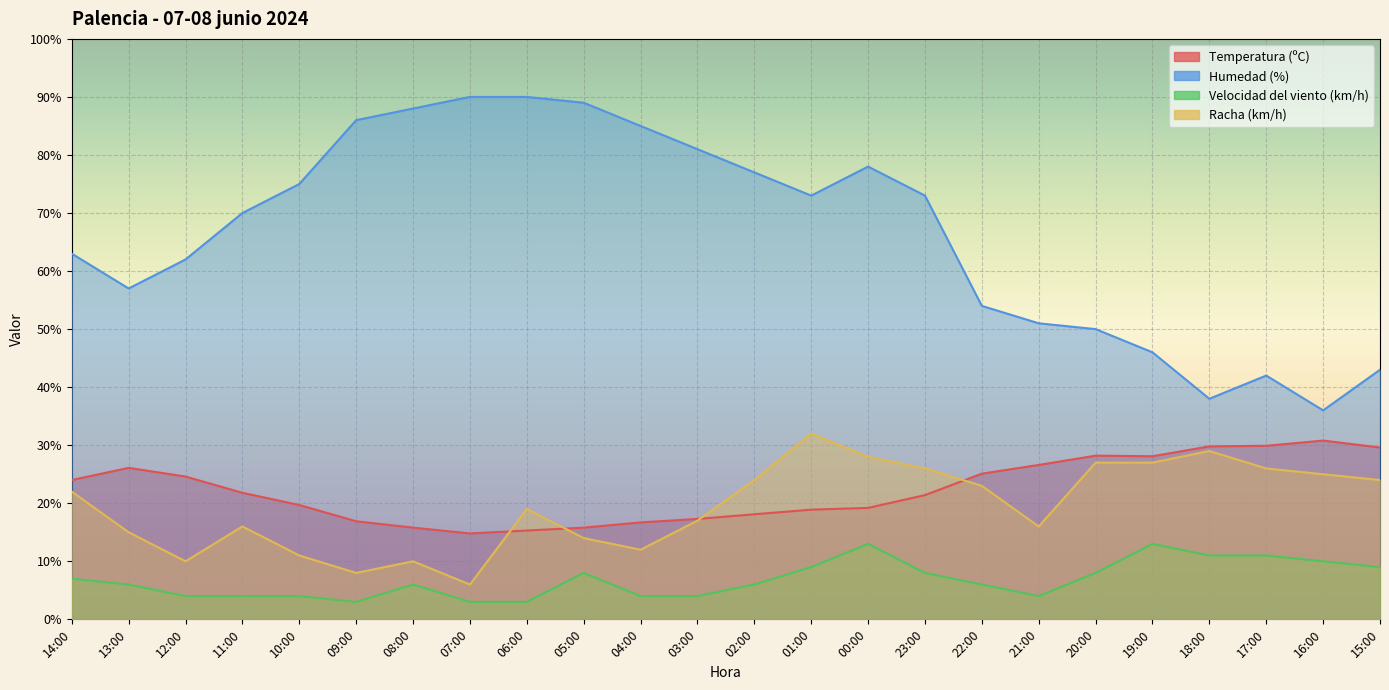

What is the spread (max minus min) of values at 18:00?

27.0